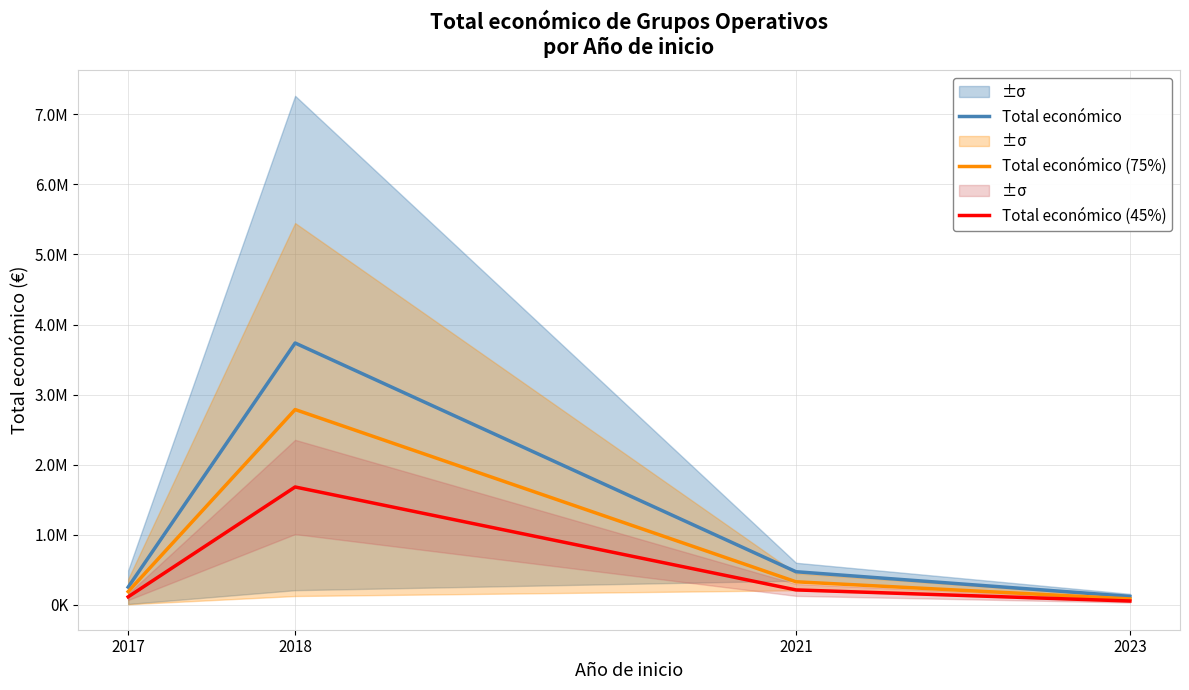

At which label is Total económico (45%) closest to 867629?

2021